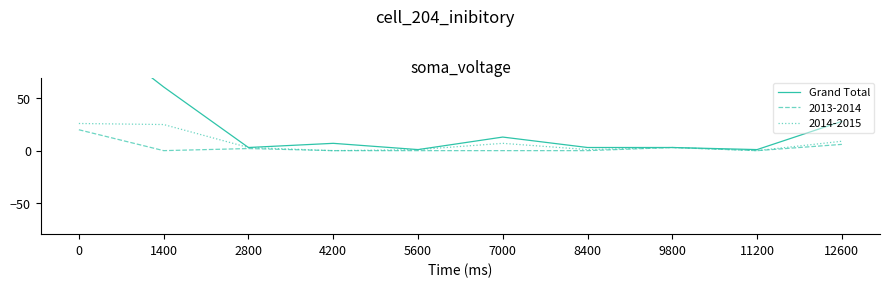

How many interior local peaks (higher than both neighbors) does the data have?

2